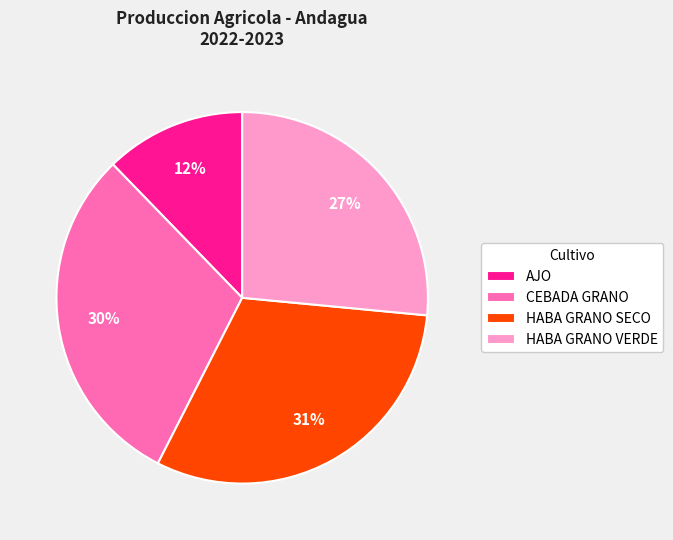

True or false: HABA GRANO SECO accounts for 31% of the total.

True